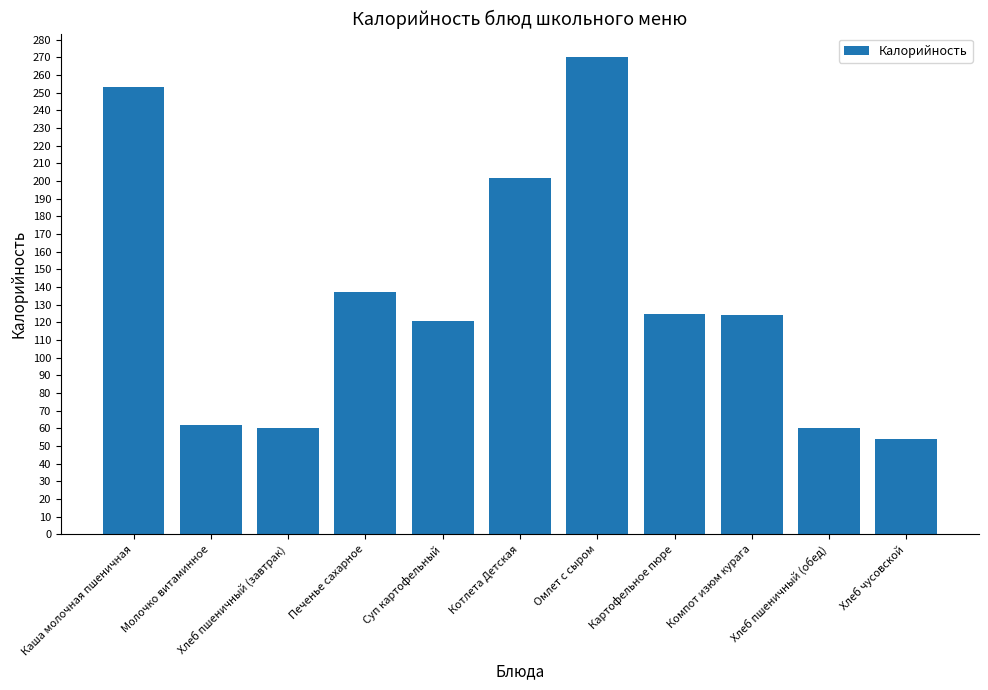

What is the sum of all values?

1468